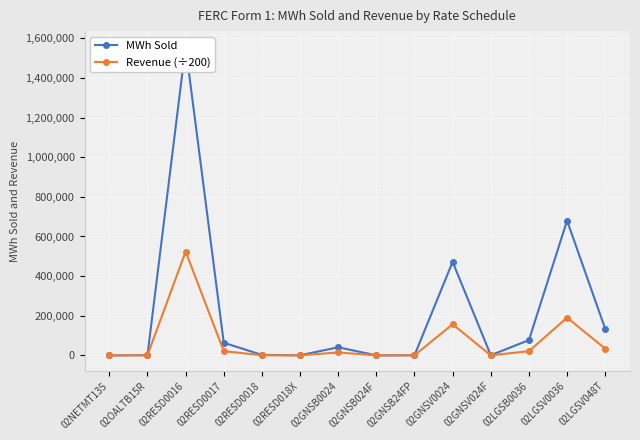

True or false: Revenue (÷200) and MWh Sold intersect in this chart.

False